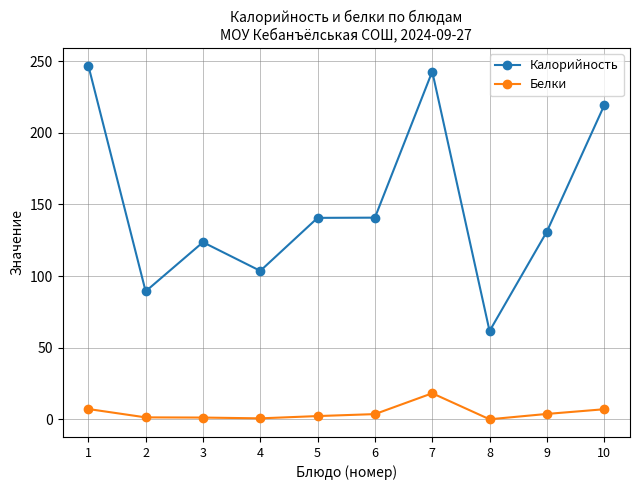

What is the average value of the Белки series?

4.6